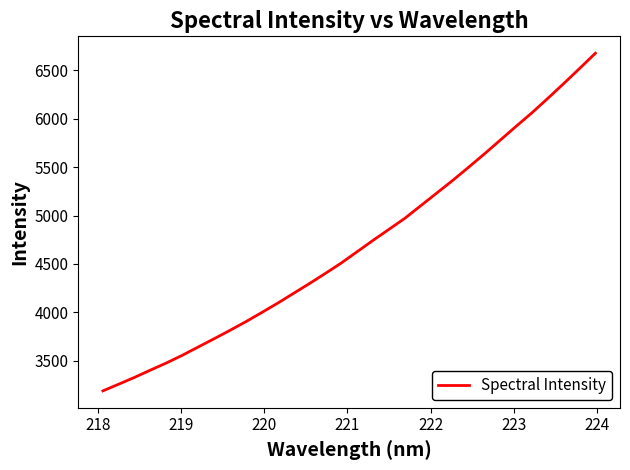

What is the difference between the maximum and minimum values?

3490.7